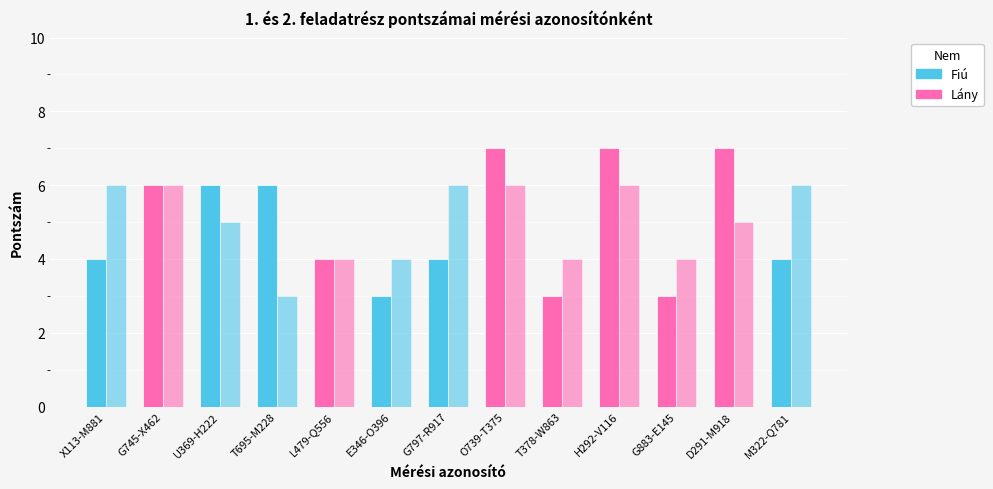

Read the 1. feladatrész pontszáma value at T695-M228.

6